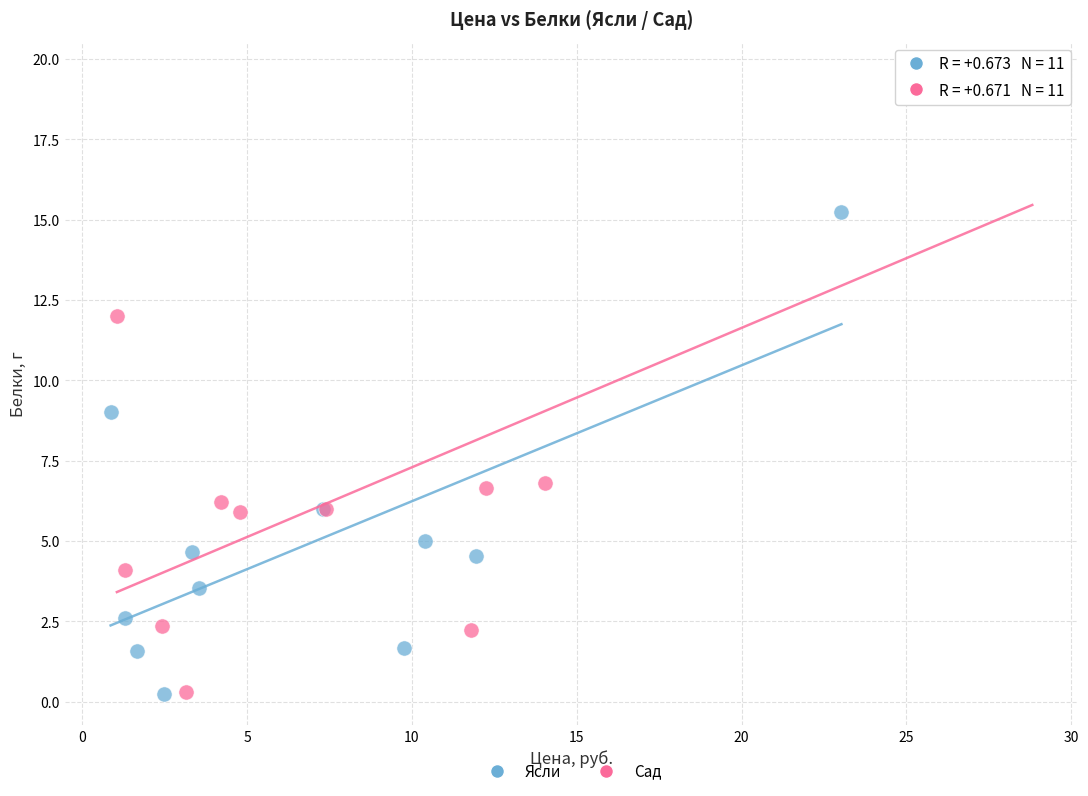

Which series reaches the maximum Y coordinate?

Сад